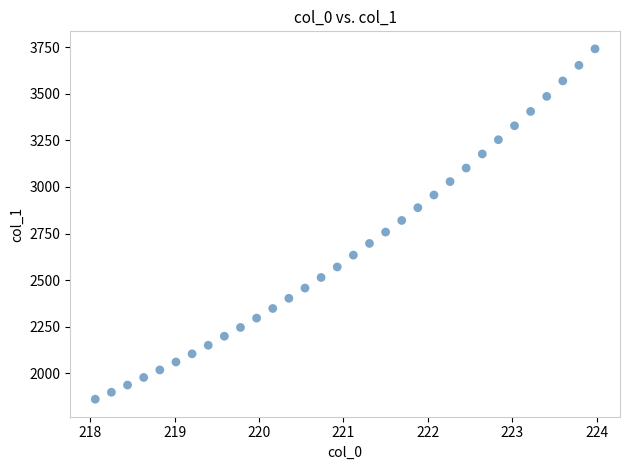

What is the range of X values (max minus min)?

5.9